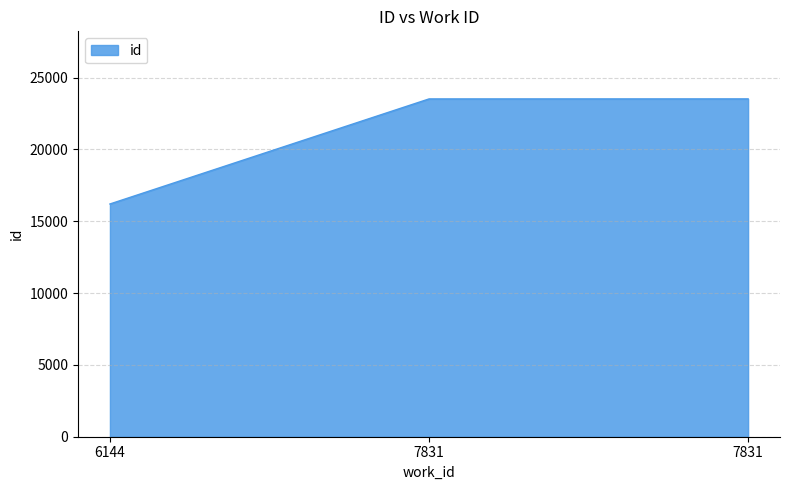

What is the smallest value displayed?

16201